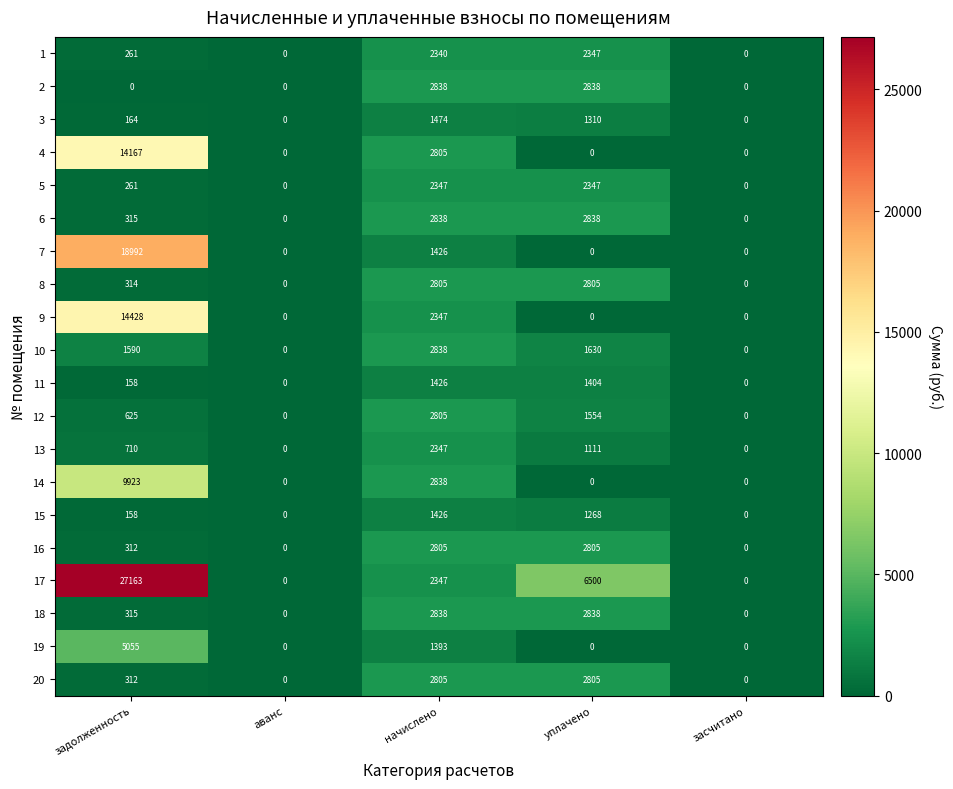

At which label is 1 closest to 1173?

задолженность